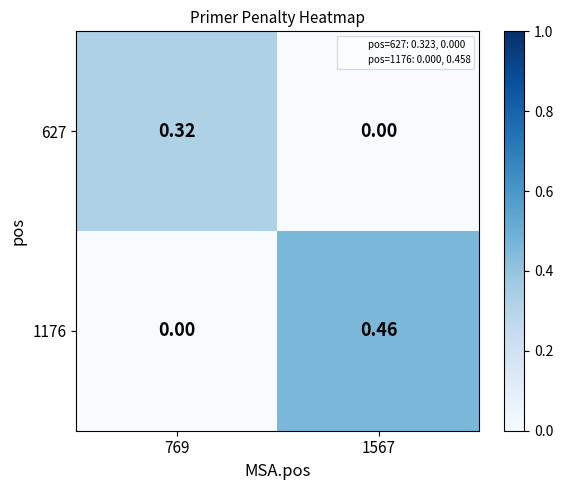

Which series changed the most between 769 and 1567?

1176